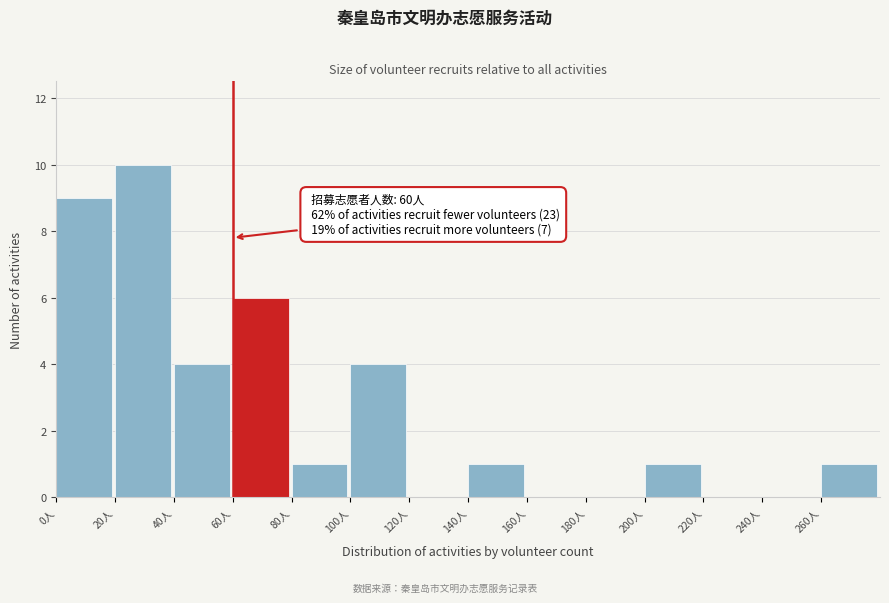

Which range on the x-axis has the tallest bar?

20 to 40